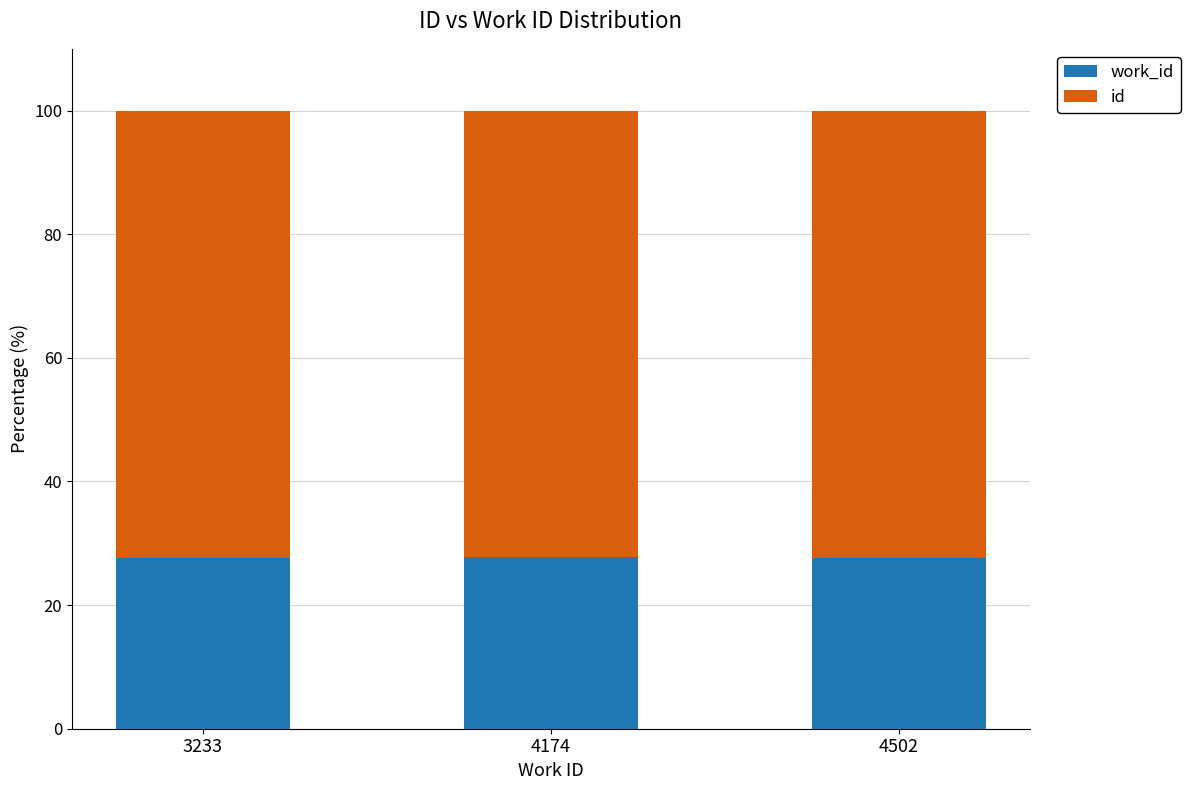

What is the total value across all series at 3233?

100.0